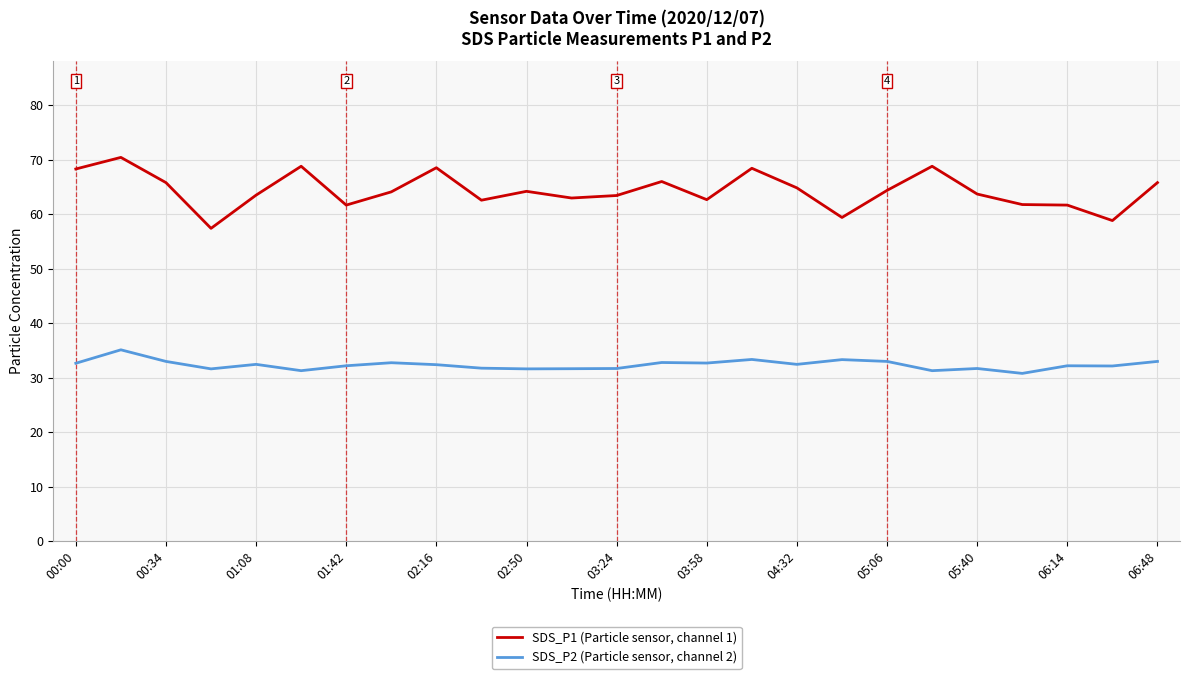

What is the difference between the maximum and minimum values in the SDS_P1 (Particle sensor, channel 1) series?

13.0